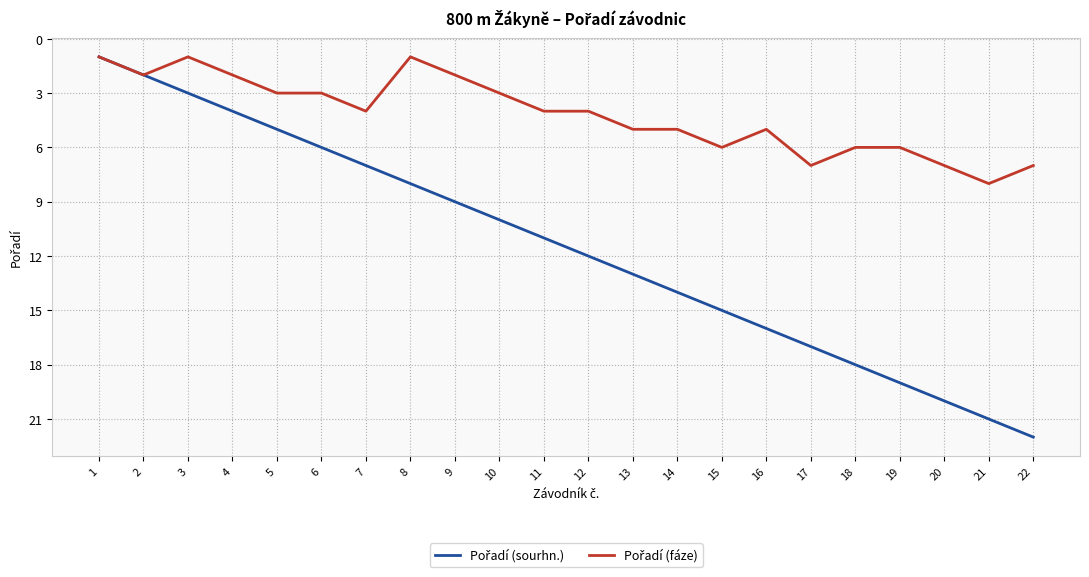

What is the greatest value displayed?

22